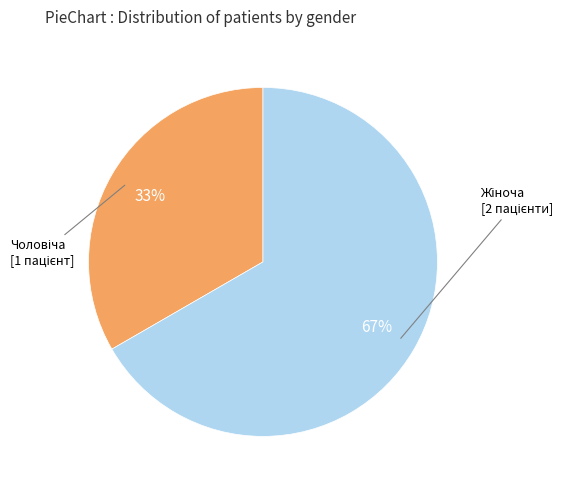

Does any single category account for the majority?

Yes